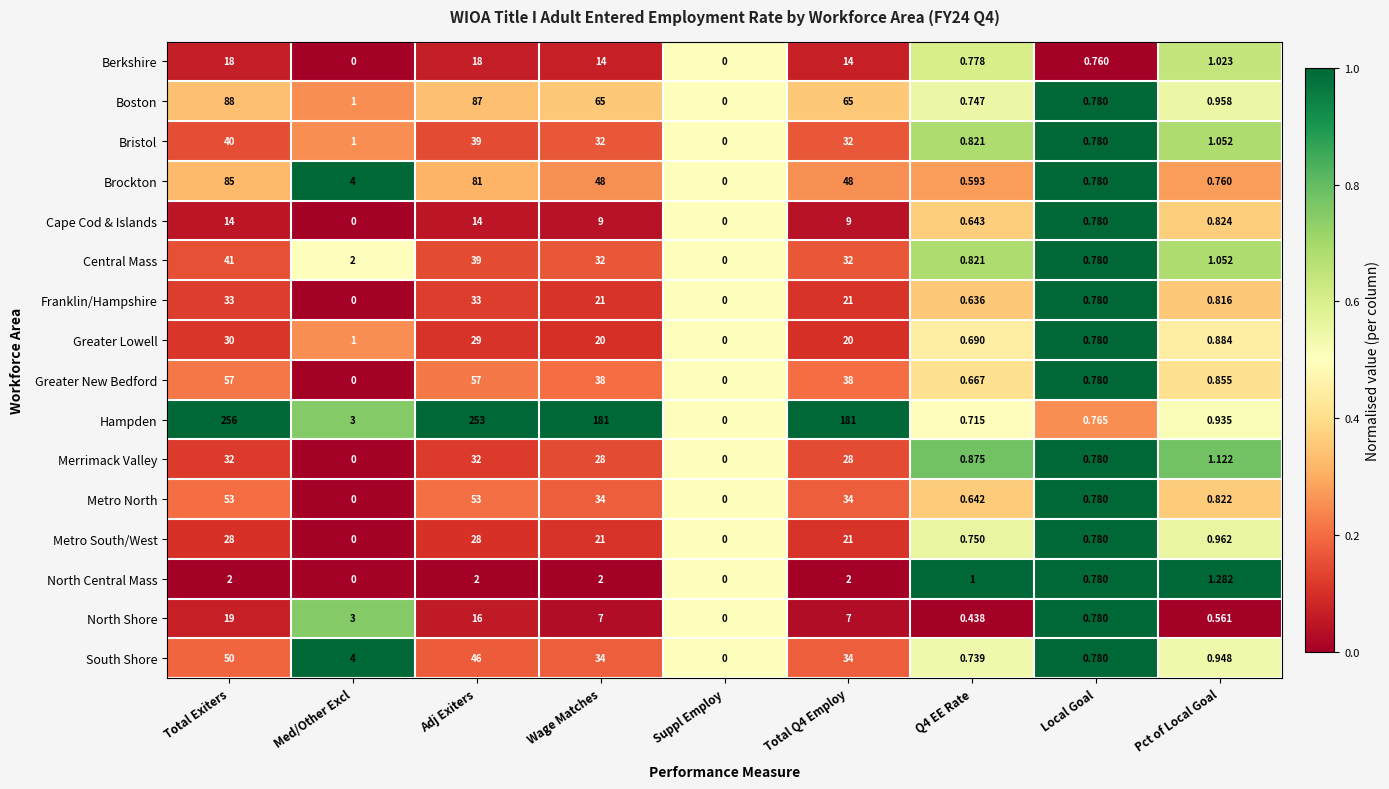

Rank the series by their maximum value, from lowest to highest.

North Central Mass, Cape Cod & Islands, Berkshire, North Shore, Metro South/West, Greater Lowell, Merrimack Valley, Franklin/Hampshire, Bristol, Central Mass, South Shore, Metro North, Greater New Bedford, Brockton, Boston, Hampden